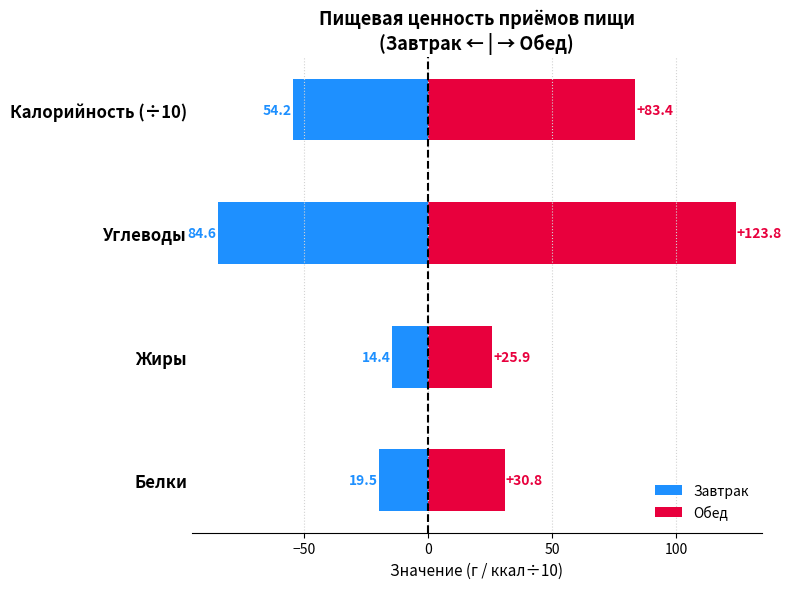

Which series has the largest total across all categories?

Обед